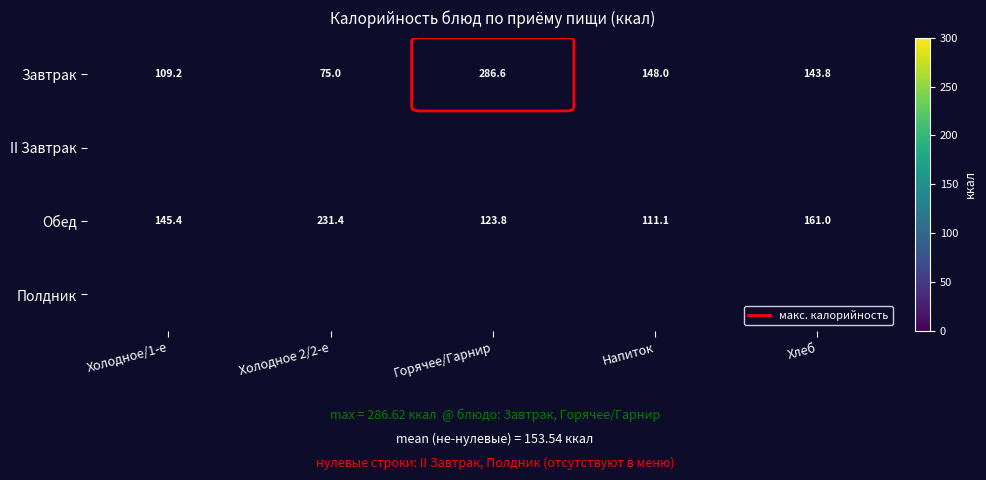

At which label does Завтрак reach its peak?

Горячее/Гарнир